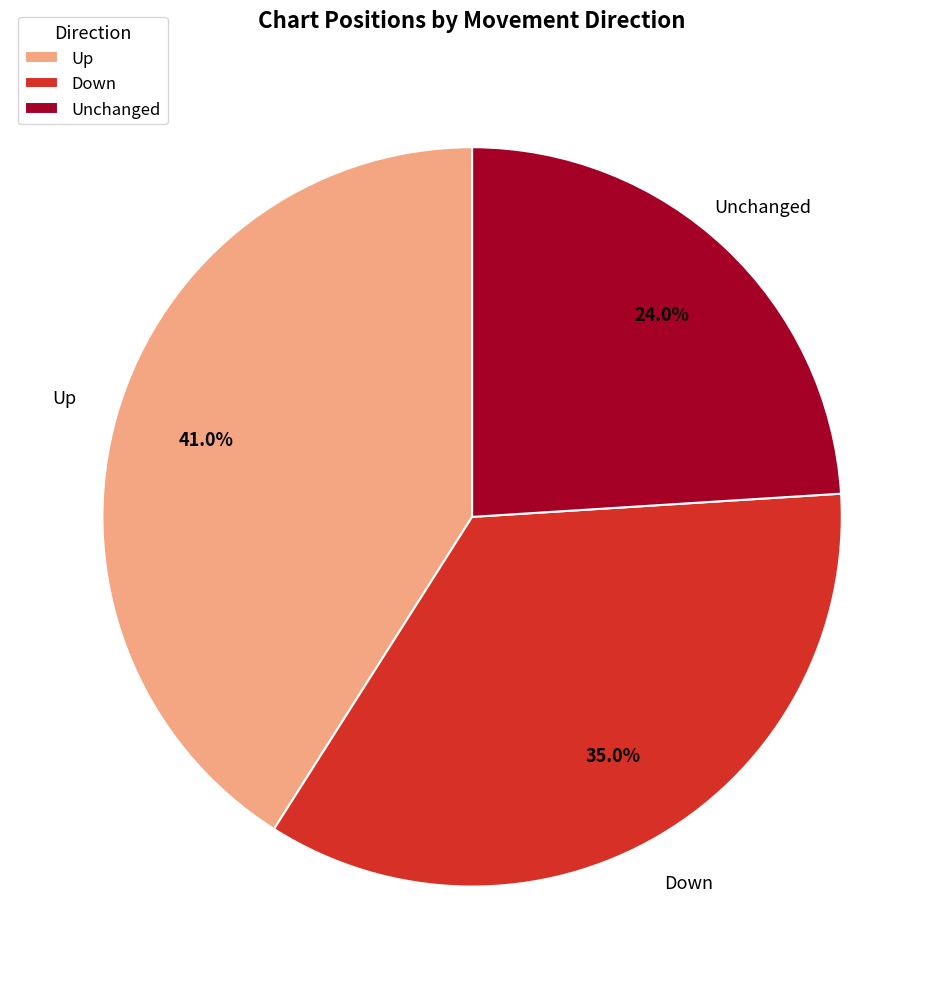

Which category has the smallest portion of the pie?

Unchanged